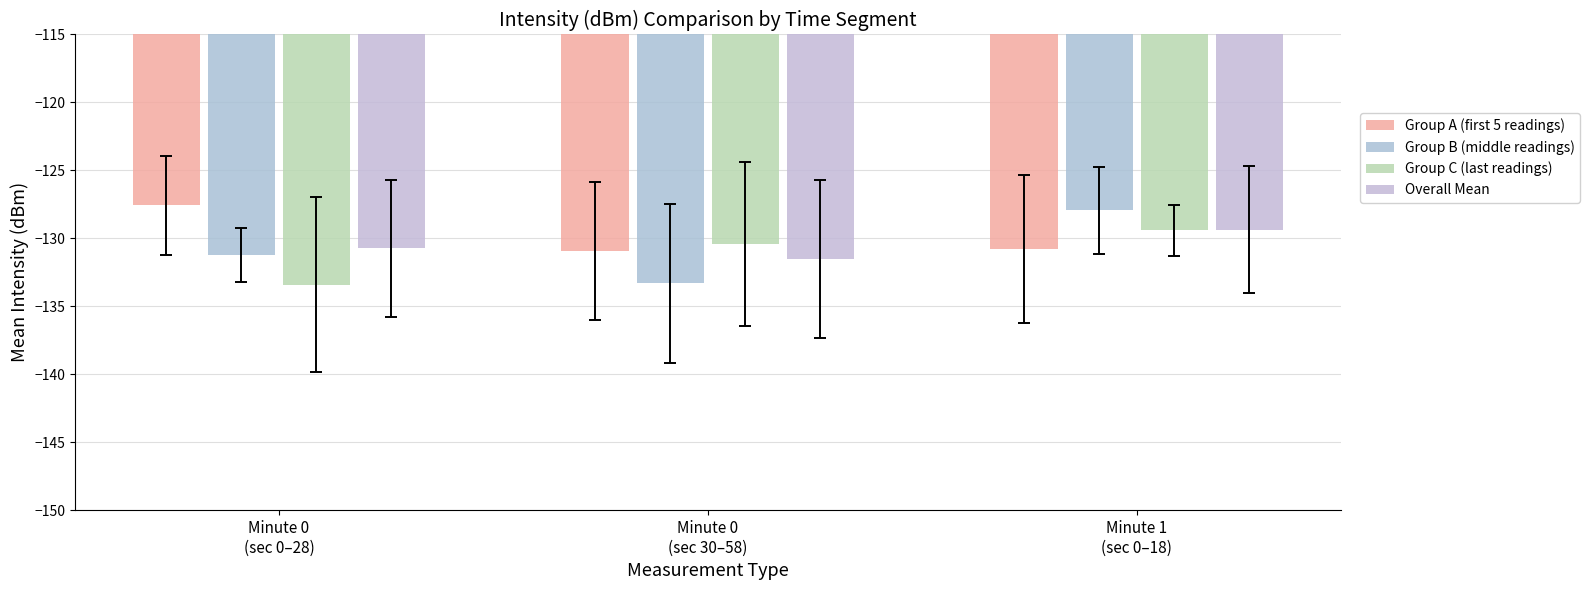

Which has a higher value, Minute 1
(sec 0–18) or Minute 0
(sec 0–28)?

Minute 0
(sec 0–28)